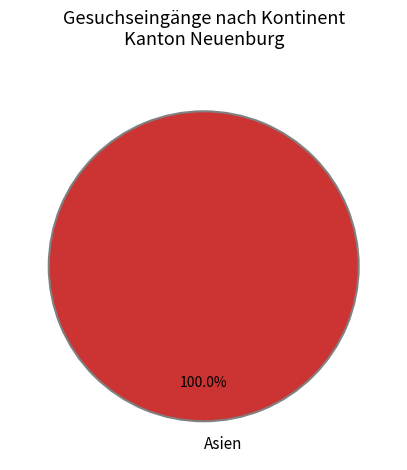

Rank the categories by value from highest to lowest.

Asien